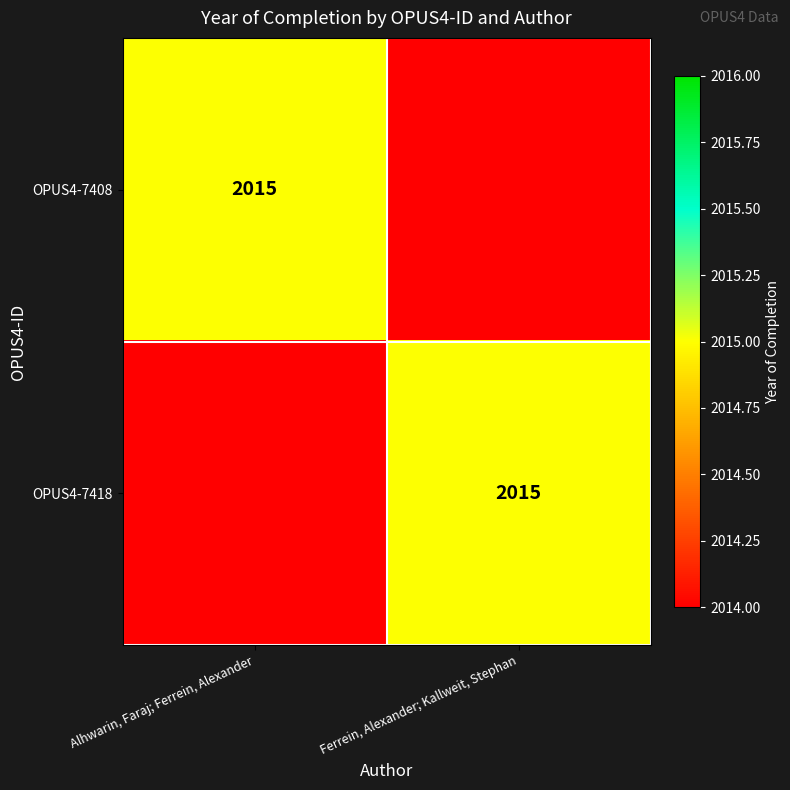

The value of OPUS4-7418 at Ferrein, Alexander; Kallweit, Stephan is 1019. True or false?

False